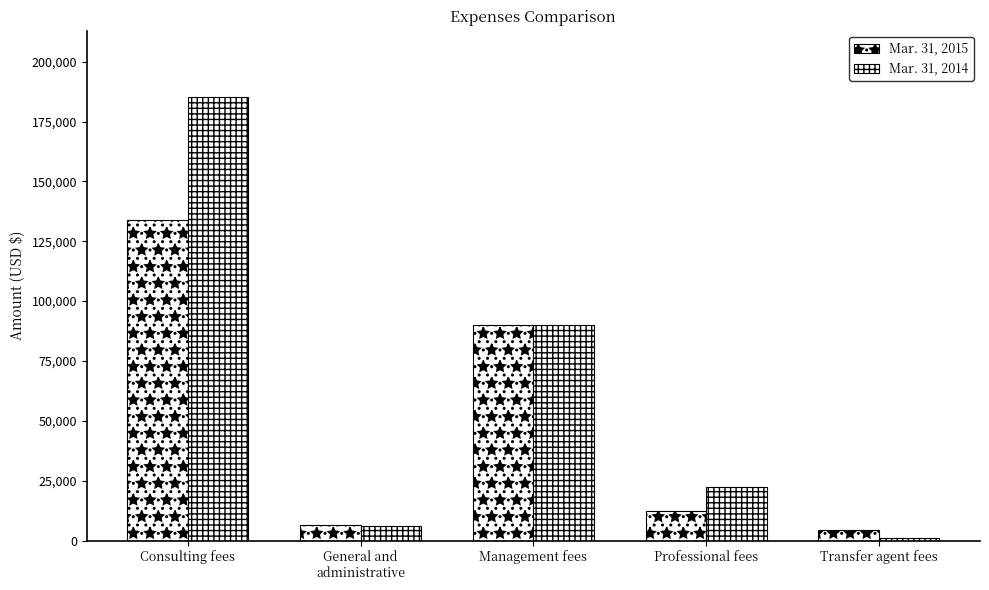

How many data points does each series have?

5